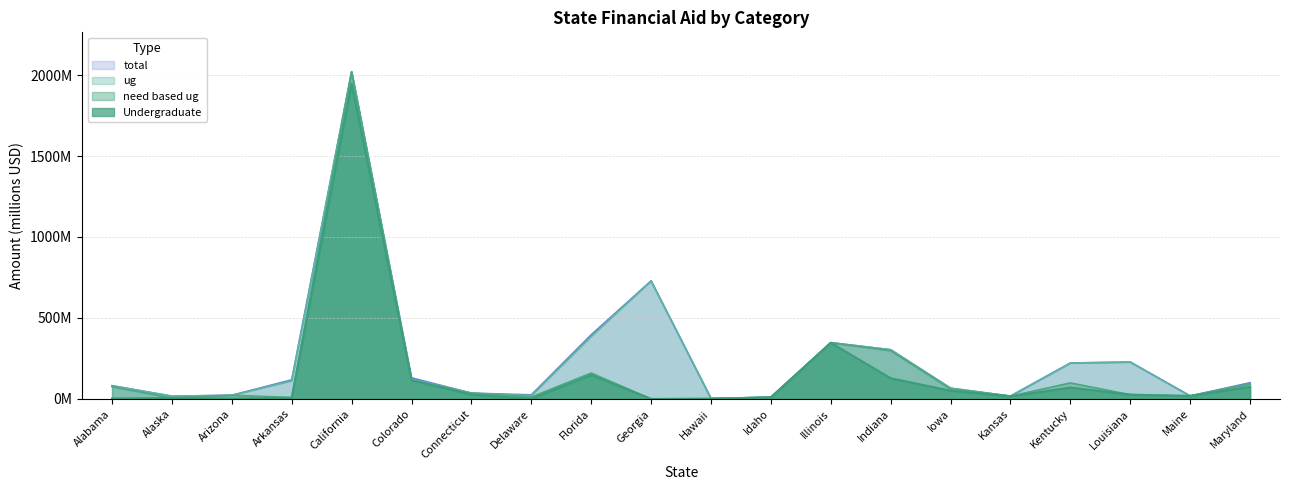

What is the difference between the maximum and second lowest values in the total series?

2011.2